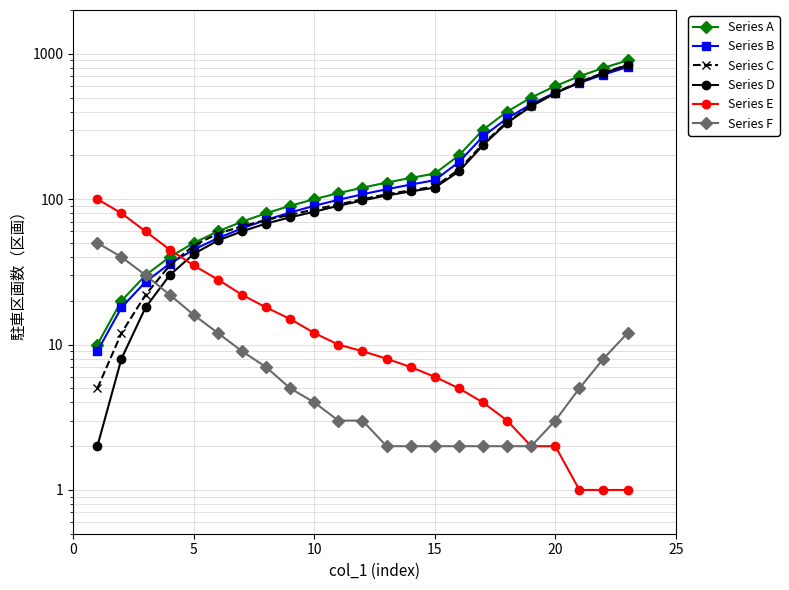

Reading right to left, extract all data points from this chart.

Series A: 900	800	700	600	500	400	300	200	150	140	130	120	110	100	90	80	70	60	50	40	30	20	10
Series B: 810	720	630	540	450	360	270	180	135	126	117	108	99	90	81	72	63	54	45	36	27	18	9
Series C: 840	740	640	540	440	340	240	160	122	115	108	100	92	85	78	72	65	58	48	35	22	12	5
Series D: 835	735	635	535	435	335	235	155	120	113	106	98	90	82	75	68	60	52	42	30	18	8	2
Series E: 1	1	1	2	2	3	4	5	6	7	8	9	10	12	15	18	22	28	35	45	60	80	100
Series F: 12	8	5	3	2	2	2	2	2	2	2	3	3	4	5	7	9	12	16	22	30	40	50